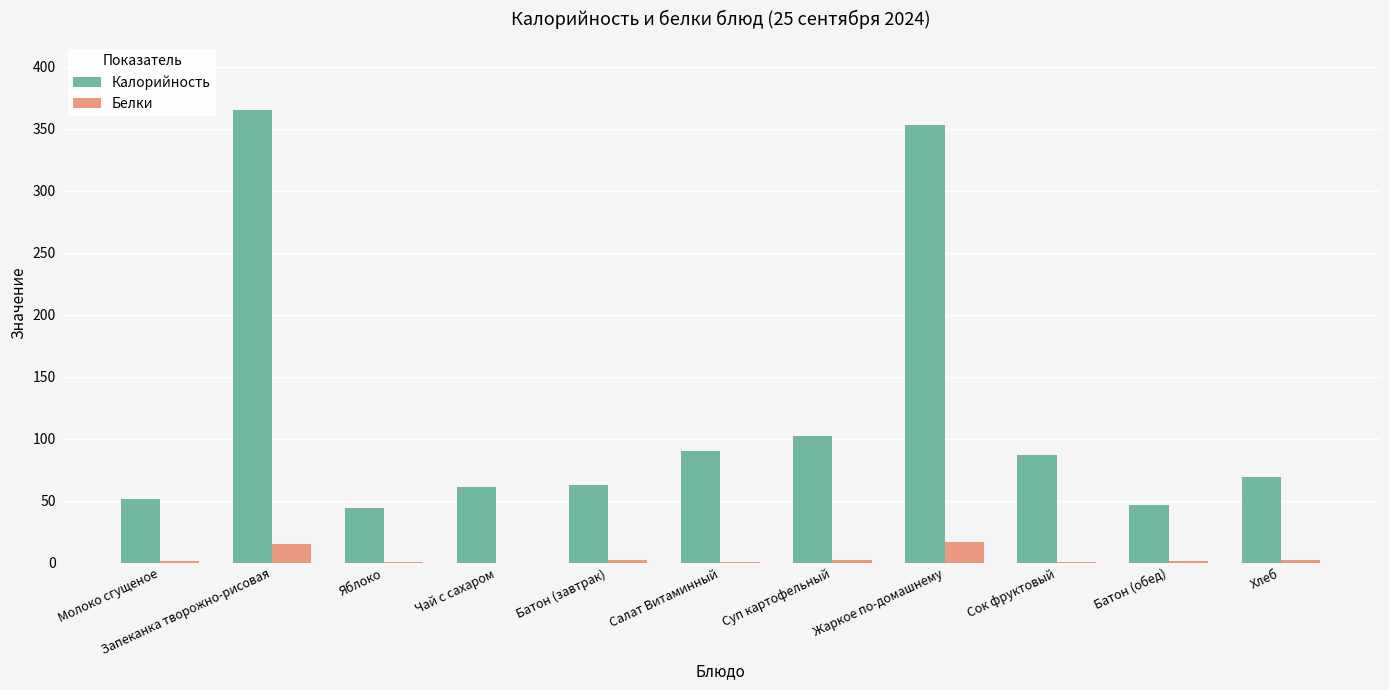

Is it true that Калорийность equals 353.1 at Жаркое по-домашнему?

True